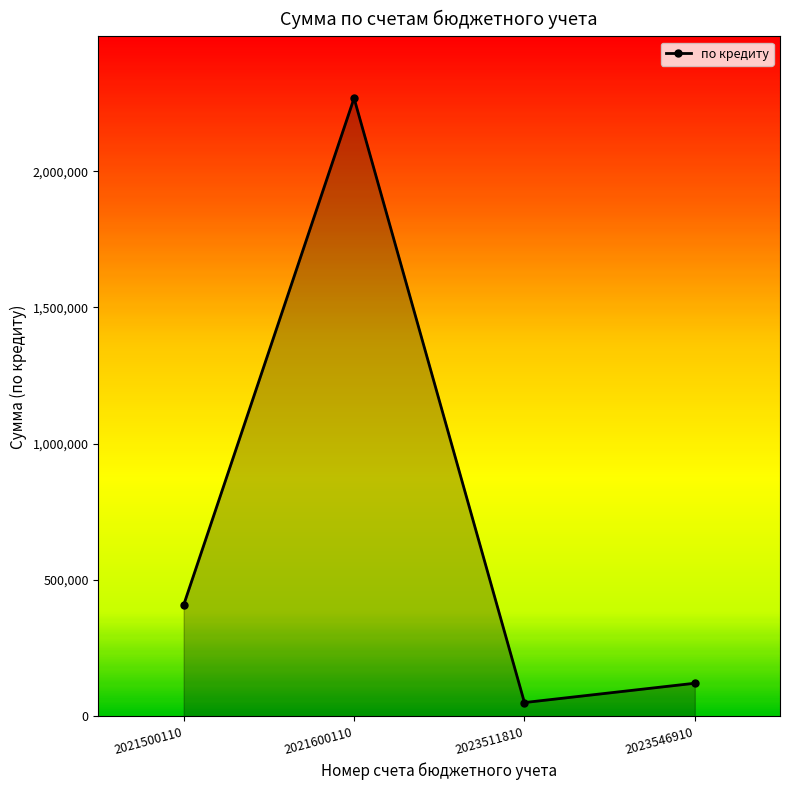

Where is the first local minimum?

2023511810